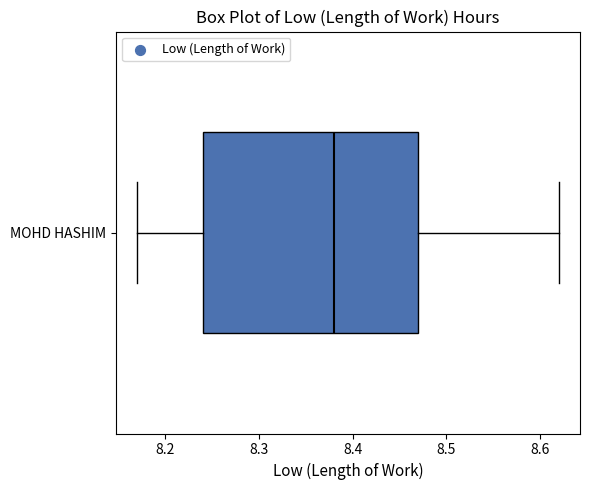

Read this box plot against the x-axis: the position of the median line, the range covered by the box, and the ends of both whiskers. The values are not printed on the chart, so give them approximately, as read against the axis.

median 8.38, box 8.24 to 8.47, whiskers 8.17 to 8.62